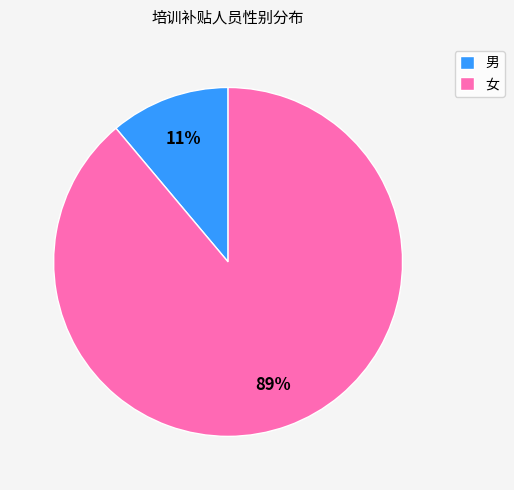

Which slice is the smallest?

男